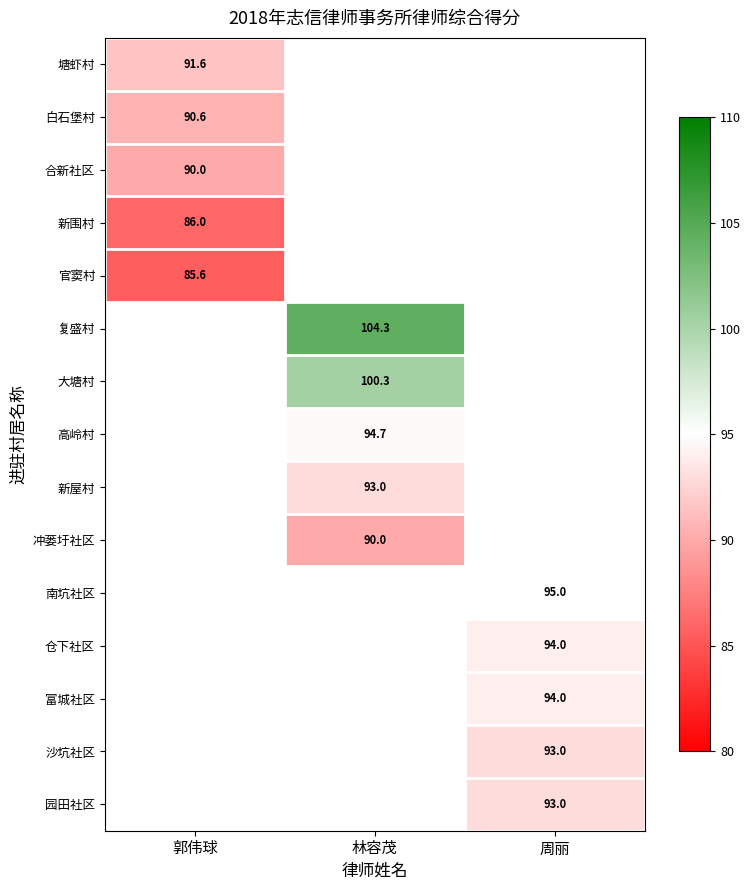

Between 郭伟球 and 周丽, which is larger?

周丽